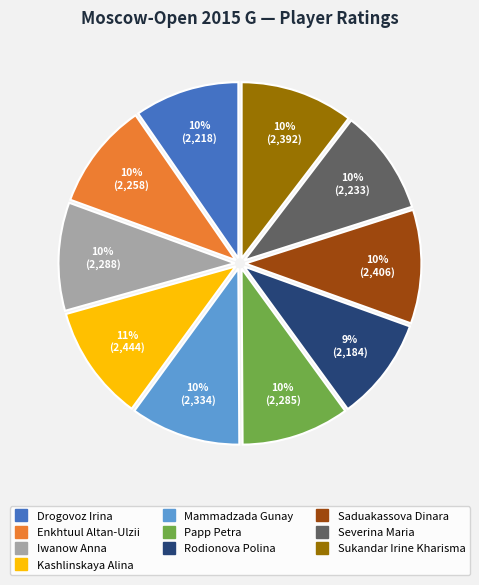

How many segments does this pie chart have?

10